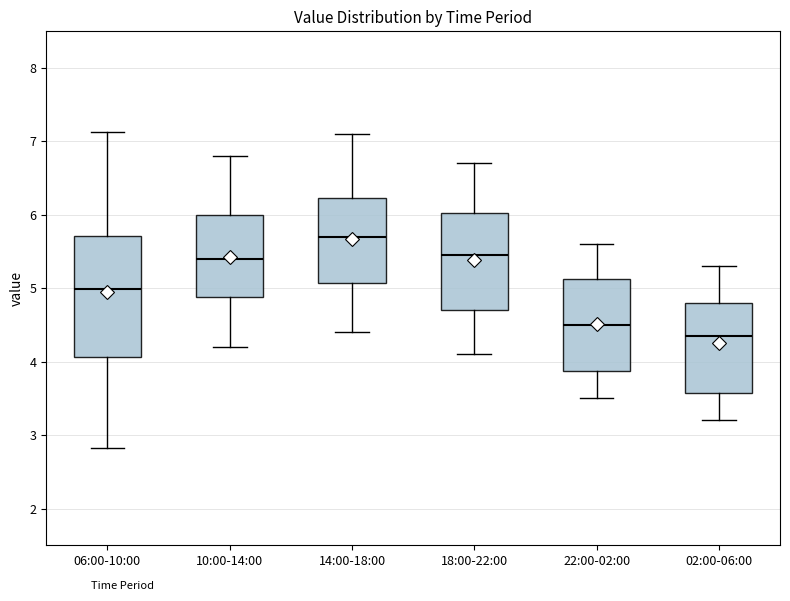

Which box is the tallest, from its lower edge to its upper edge?

06:00-10:00